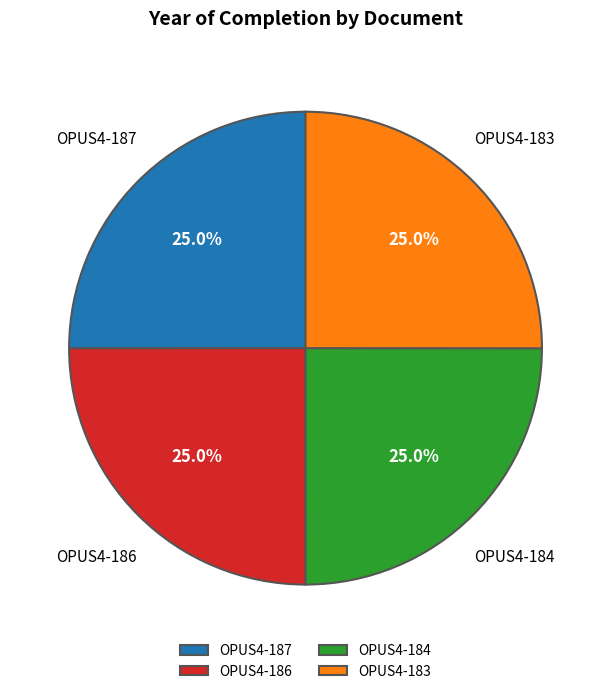

How many slices are in this pie chart?

4